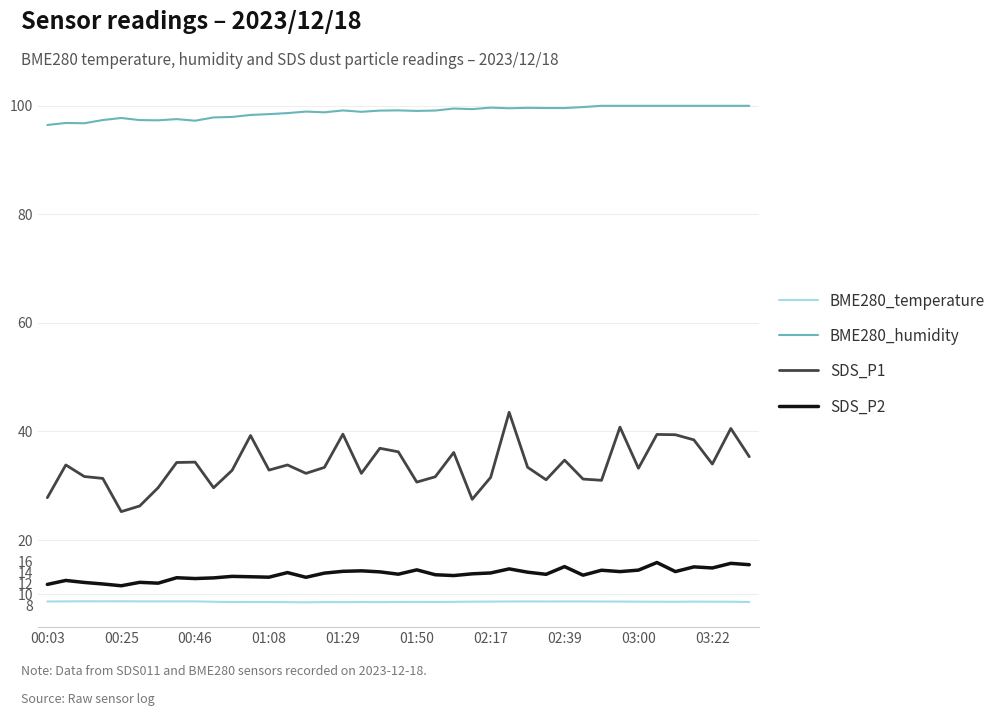

How many lines are shown in the chart?

4